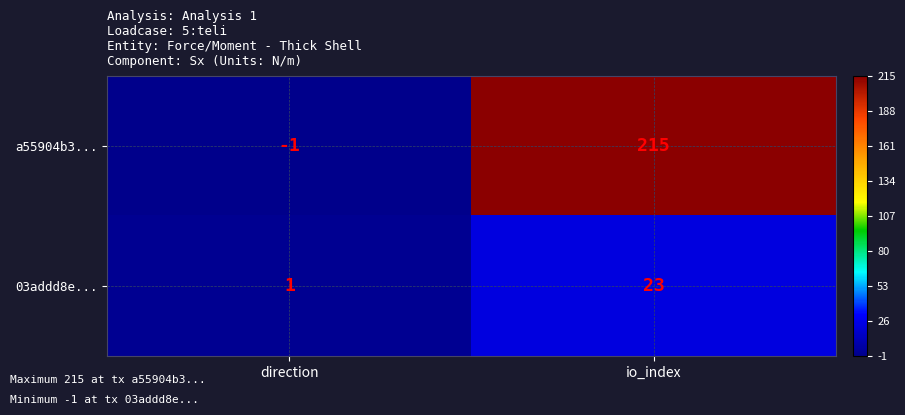

List the series in order of their peak value, lowest first.

03addd8e..., a55904b3...